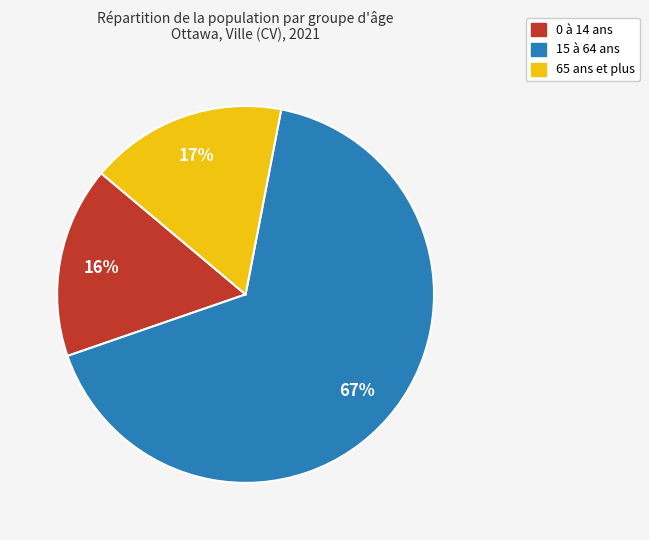

To the nearest percent, what is the combined percentage of 15 à 64 ans and 0 à 14 ans?

83%